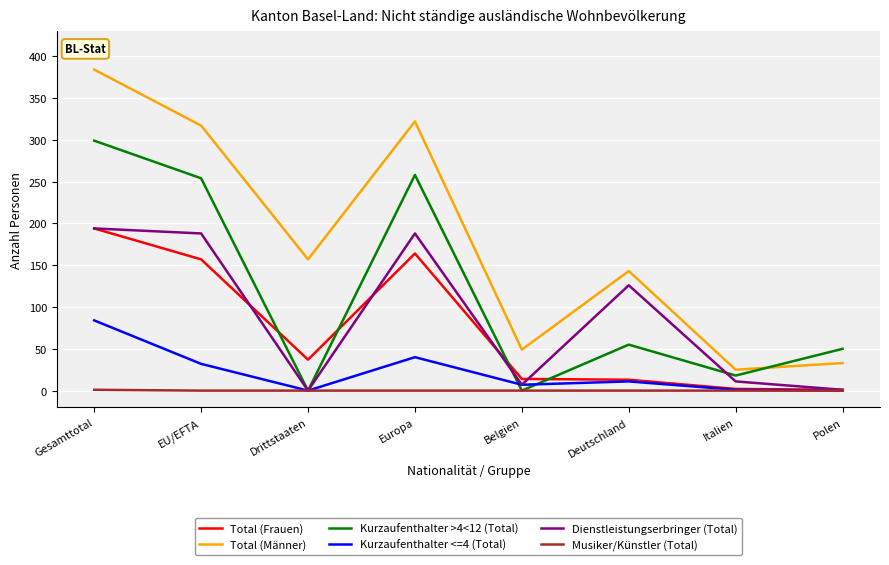

What is the difference between the highest and lowest values at Deutschland?

143